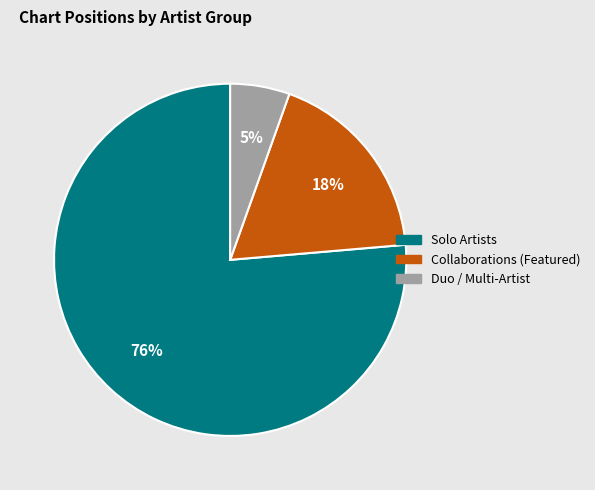

Is there a majority slice in this chart?

Yes